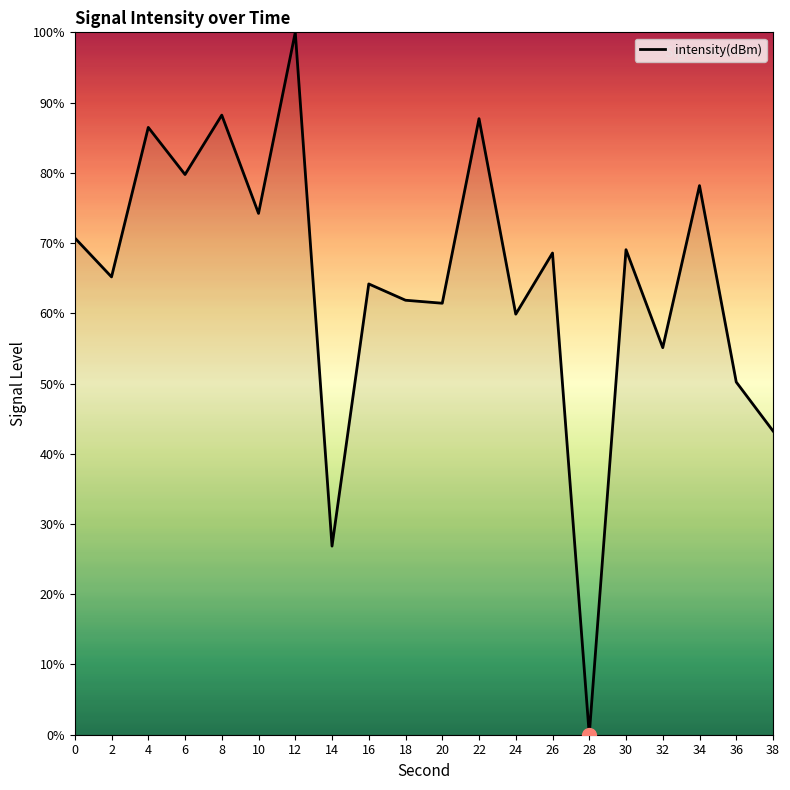

What is the difference between the maximum and minimum values?

100.0